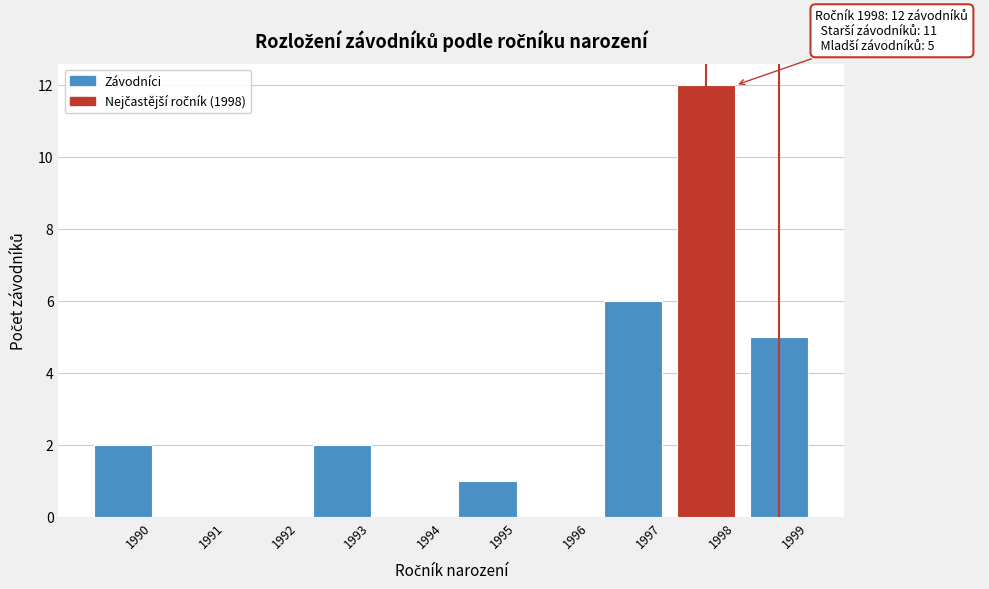

Reading left to right, list all the values displayed in this chart.

1990=2	1991=0	1992=0	1993=2	1994=0	1995=1	1996=0	1997=6	1998=12	1999=5